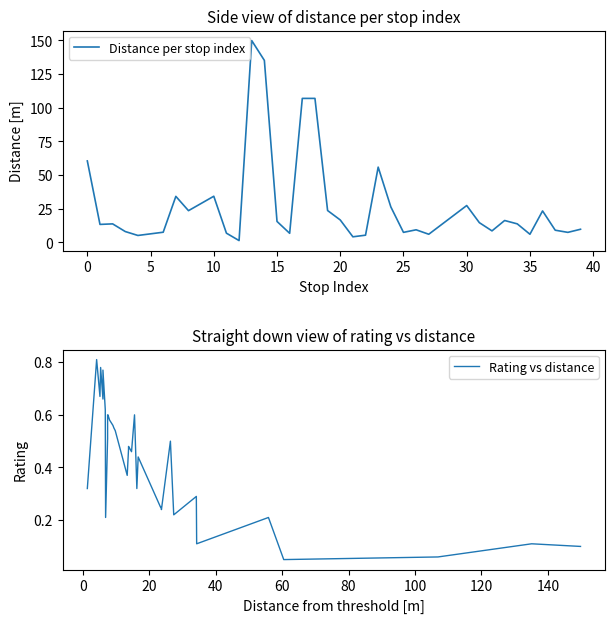

At how many categories does at least one series exceed 127?

2